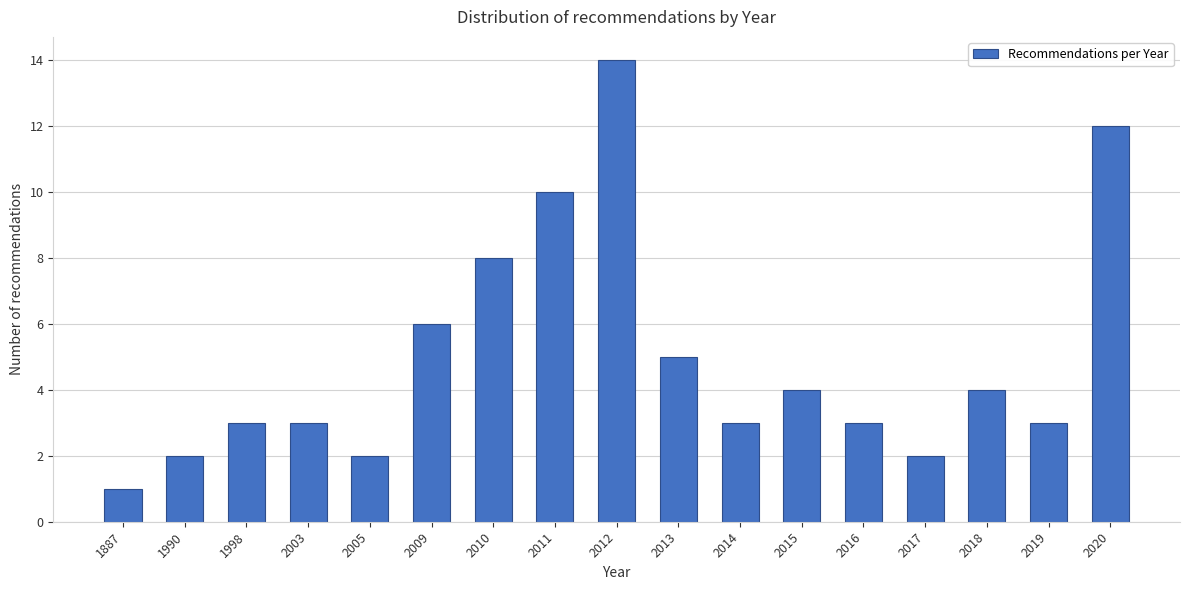

Reading left to right, extract all data points from this chart.

1887=1	1990=2	1998=3	2003=3	2005=2	2009=6	2010=8	2011=10	2012=14	2013=5	2014=3	2015=4	2016=3	2017=2	2018=4	2019=3	2020=12